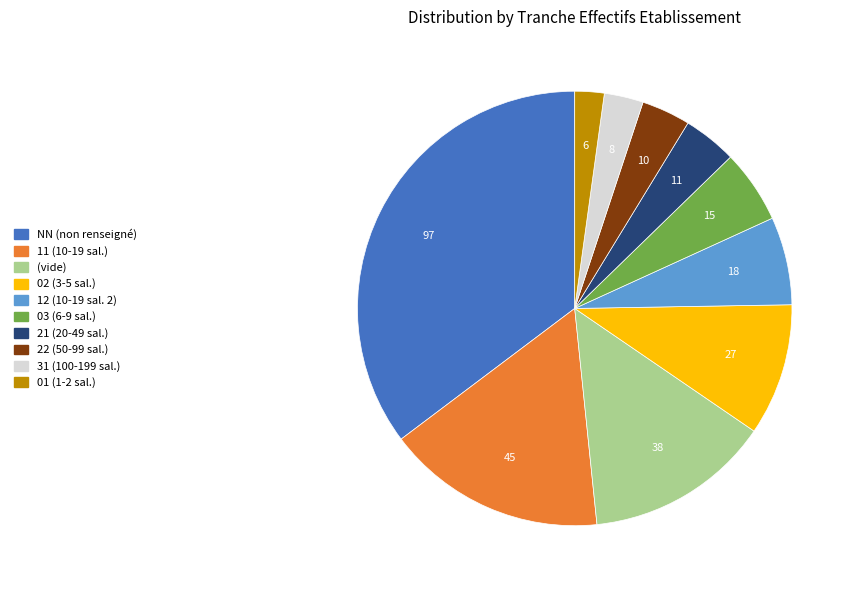

Is there any slice that represents more than half of the pie?

No